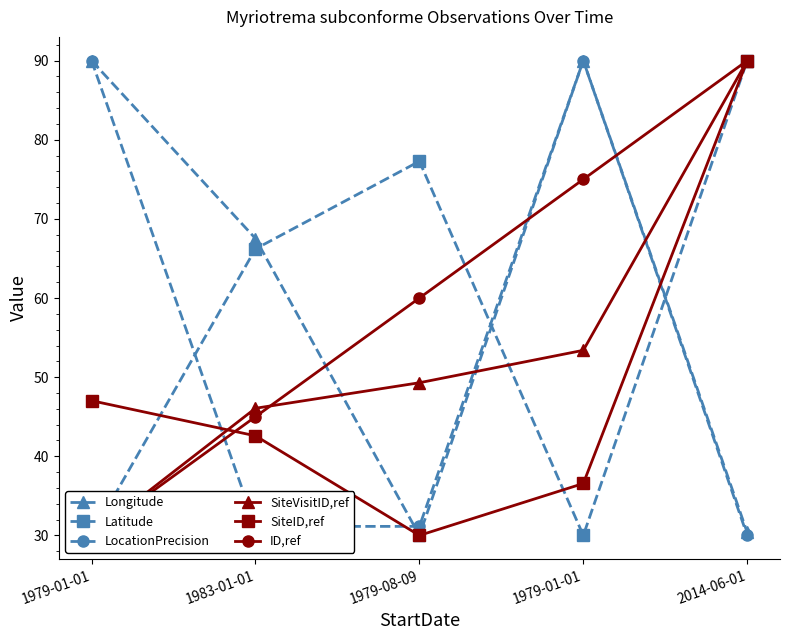

Between 1979-01-01 and 2014-06-01, which is larger?

1979-01-01